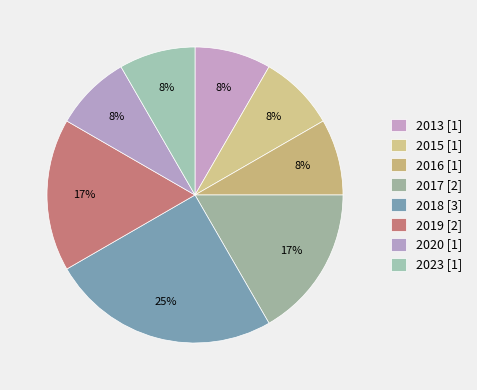

To the nearest percent, what portion does 2013 represent?

8%